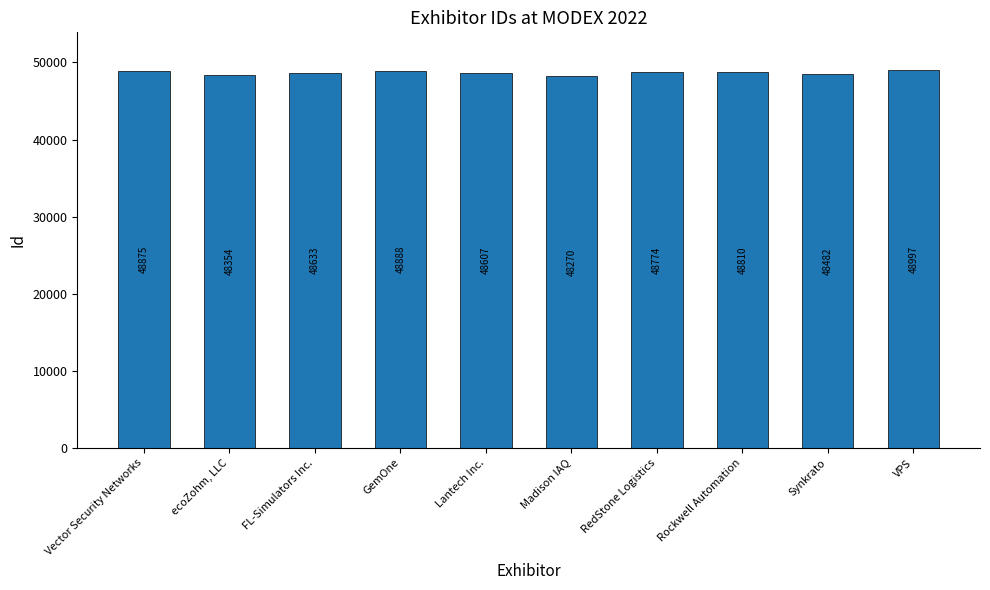

True or false: the data shows 18198 at VPS.

False